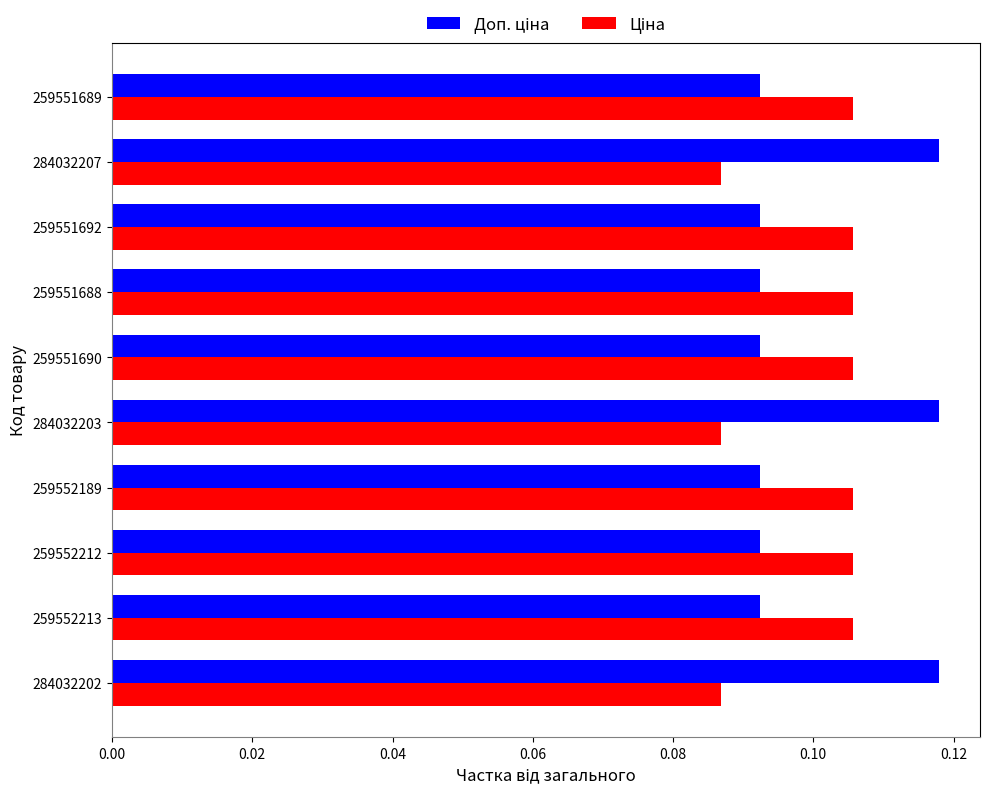

How many series are shown in this chart?

2